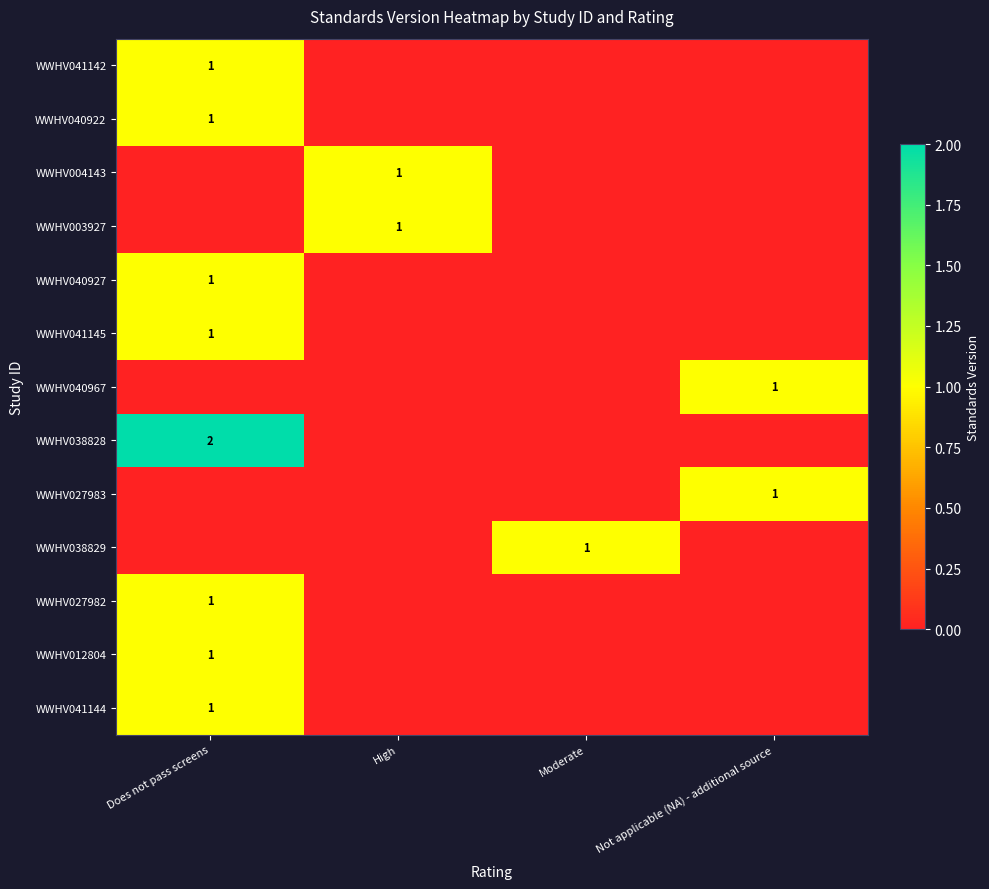

How many distinct data groups are displayed?

13